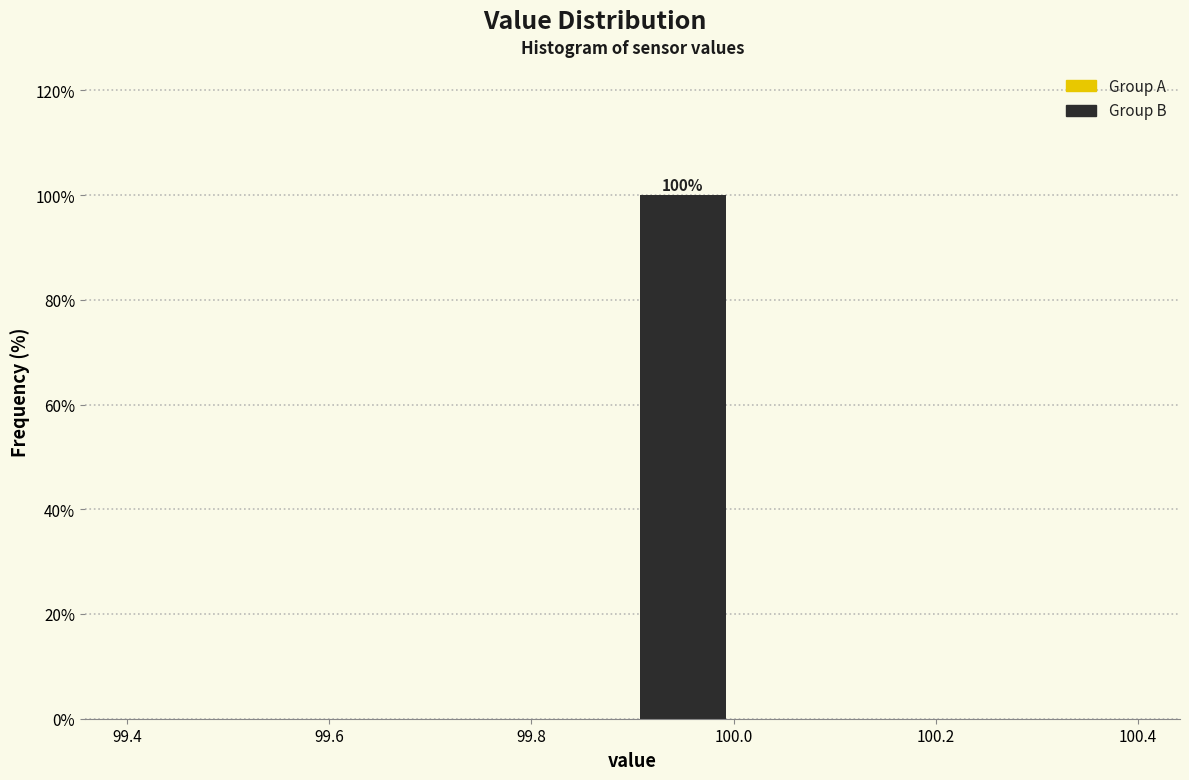

Over which range of the x-axis is the bar tallest?

99.9 to 100.0